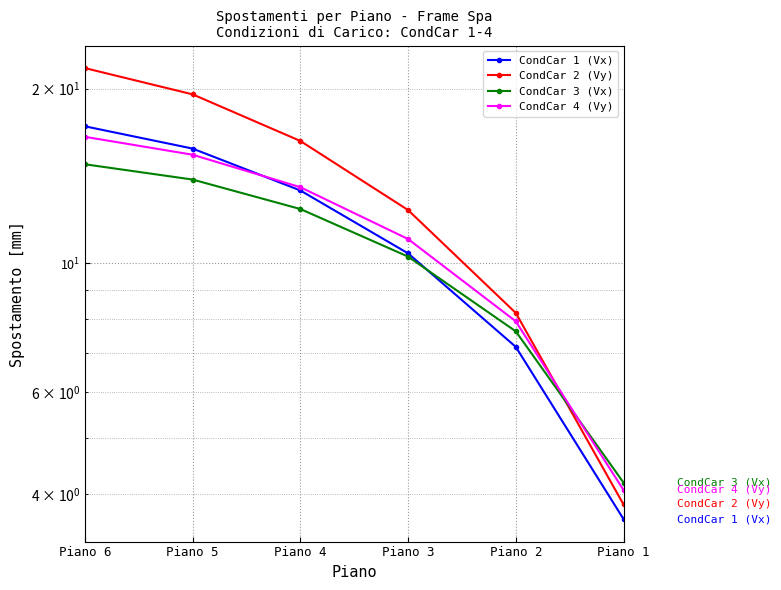

True or false: CondCar 1 (Vx) has more than 1 interior local peaks.

False